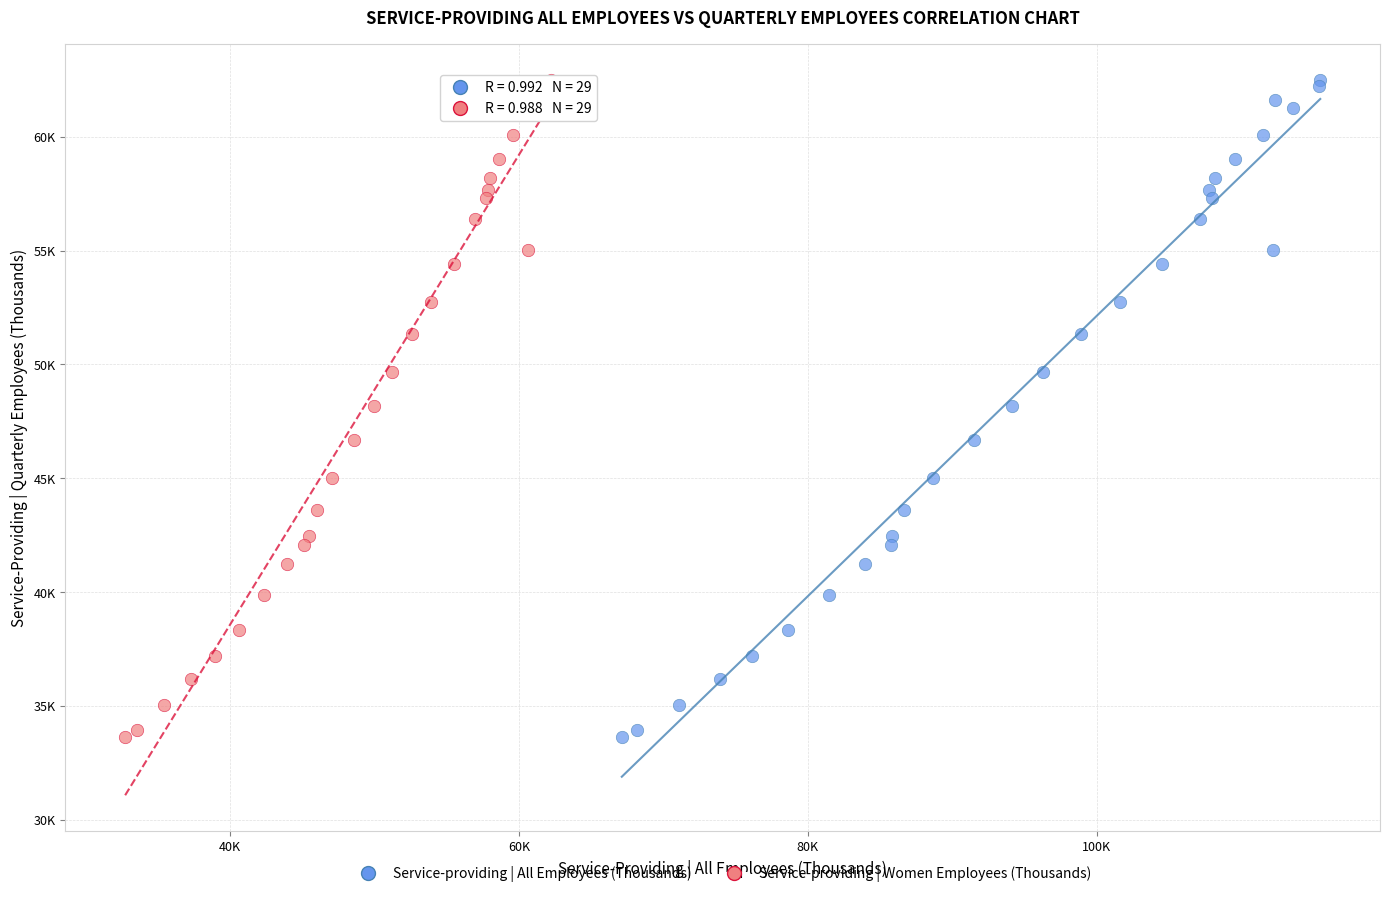

What are all the series names shown in the legend?

Service-providing | All Employees (Thousands), Service-providing | Women Employees (Thousands)